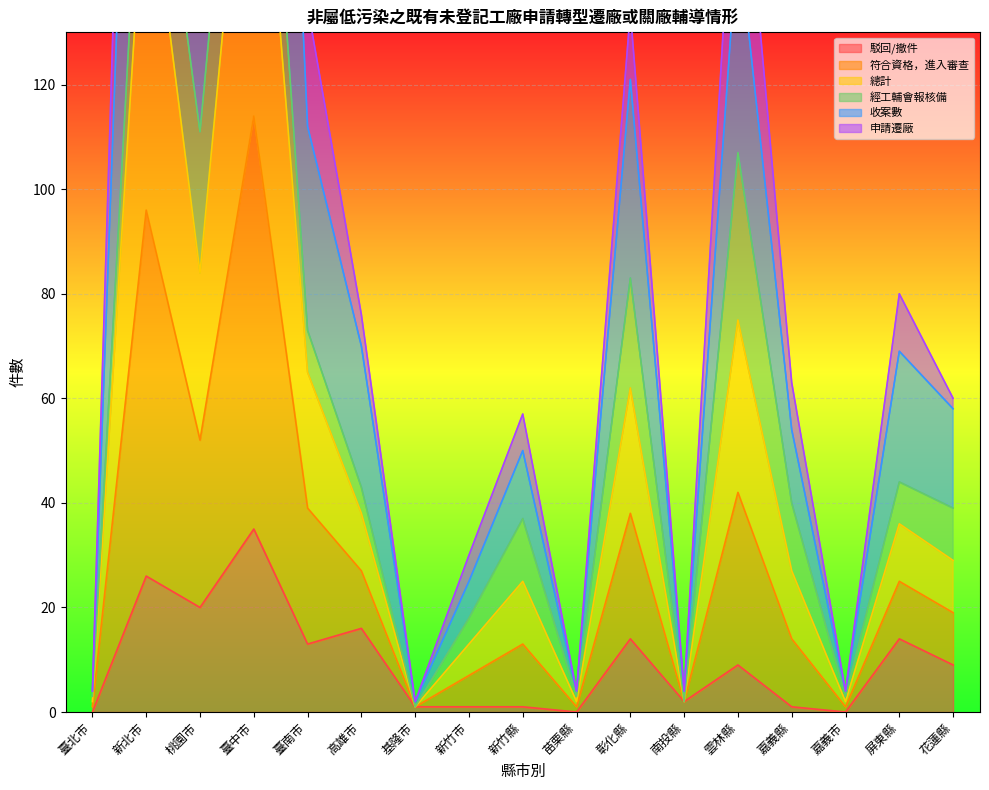

What is the difference between the maximum and second lowest values in the 總計 series?

388